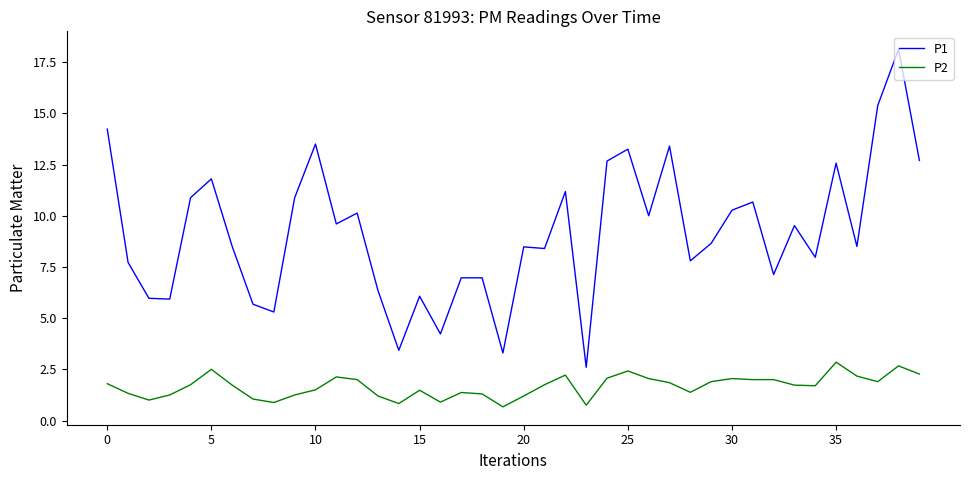

List the series in order of their peak value, highest first.

P1, P2